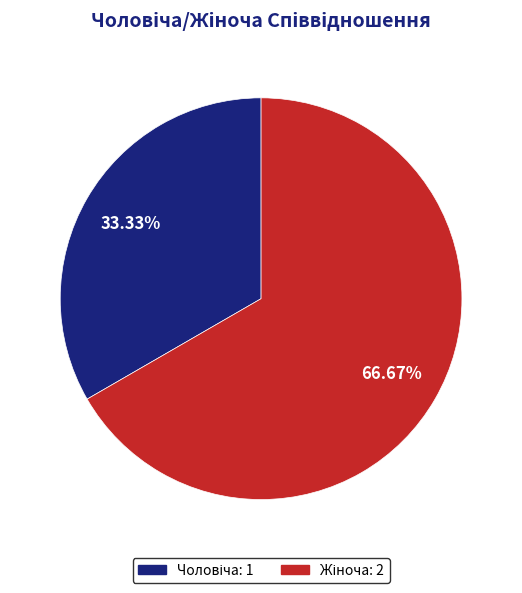

Count the number of slices in the pie.

2